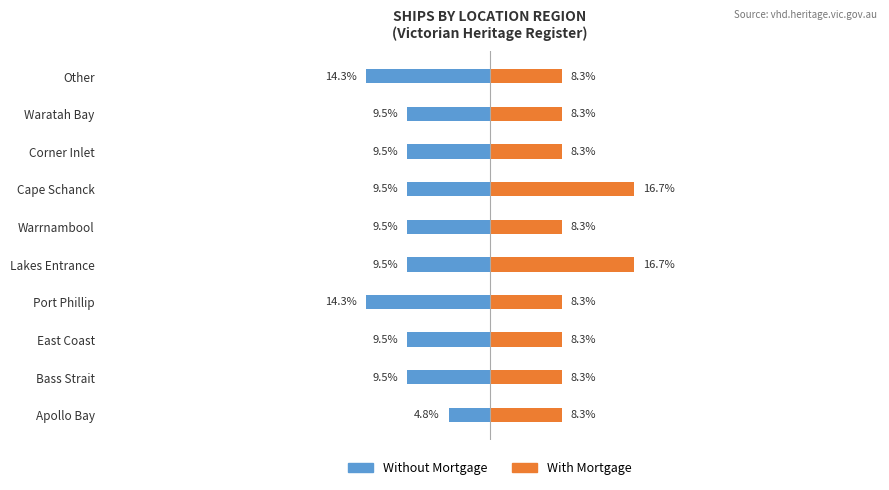

At how many categories does at least one series exceed 5?

10